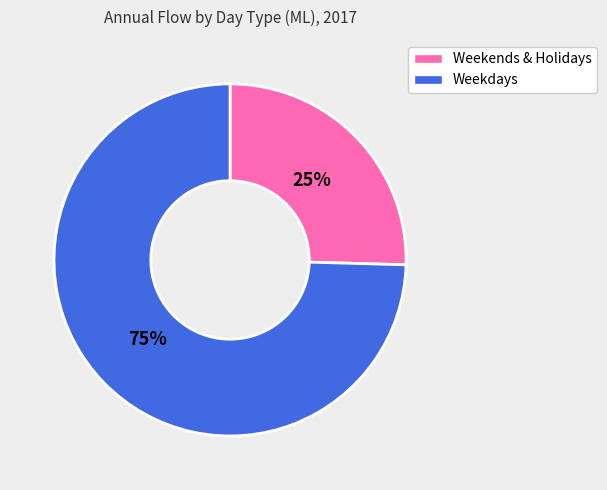

The Weekdays slice represents 82% of the pie. True or false?

False